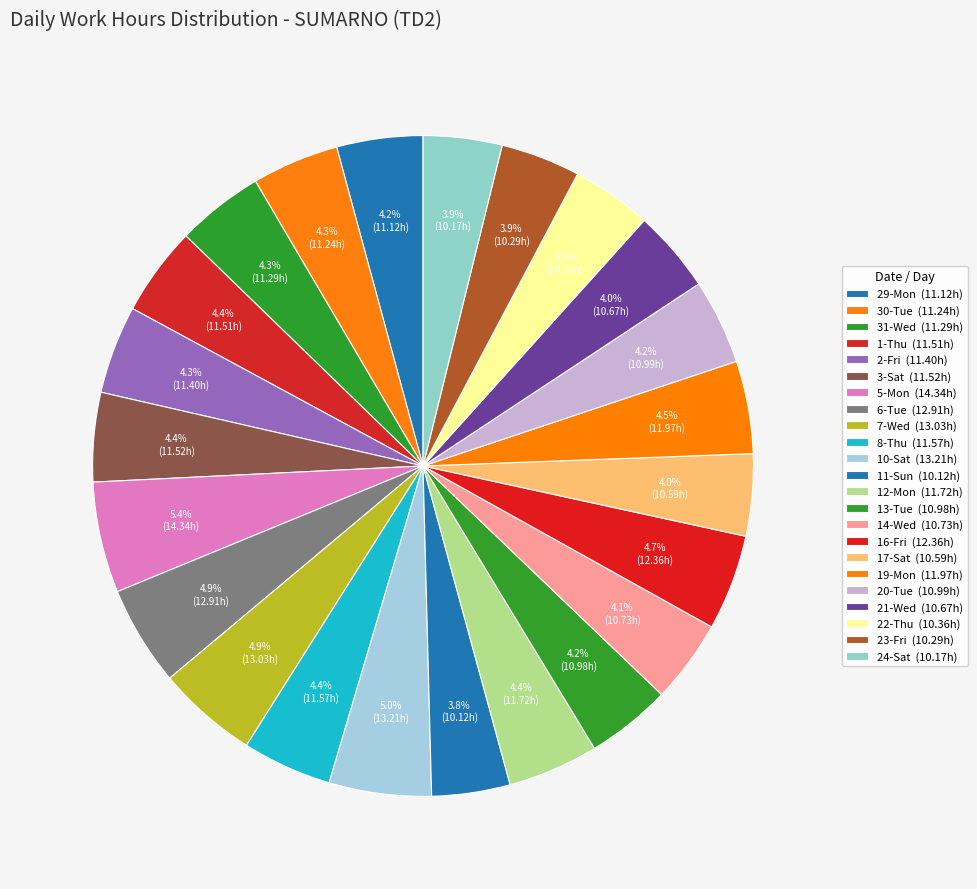

How many segments does this pie chart have?

23